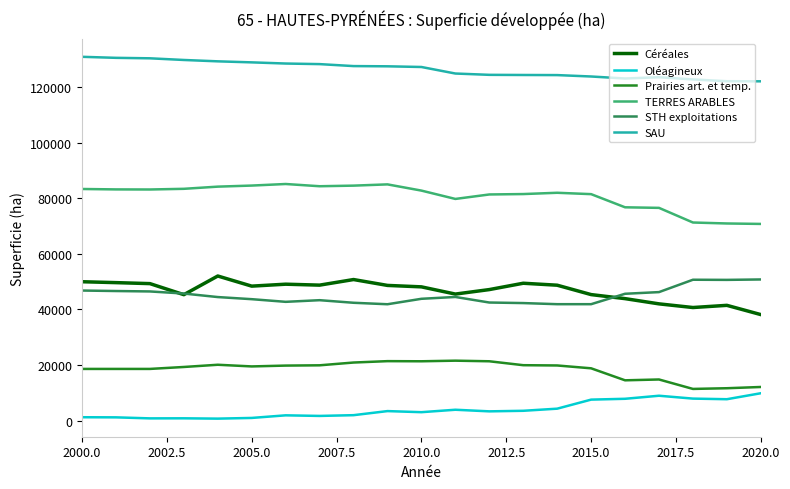

True or false: Oléagineux has more than 1 interior local peaks.

True